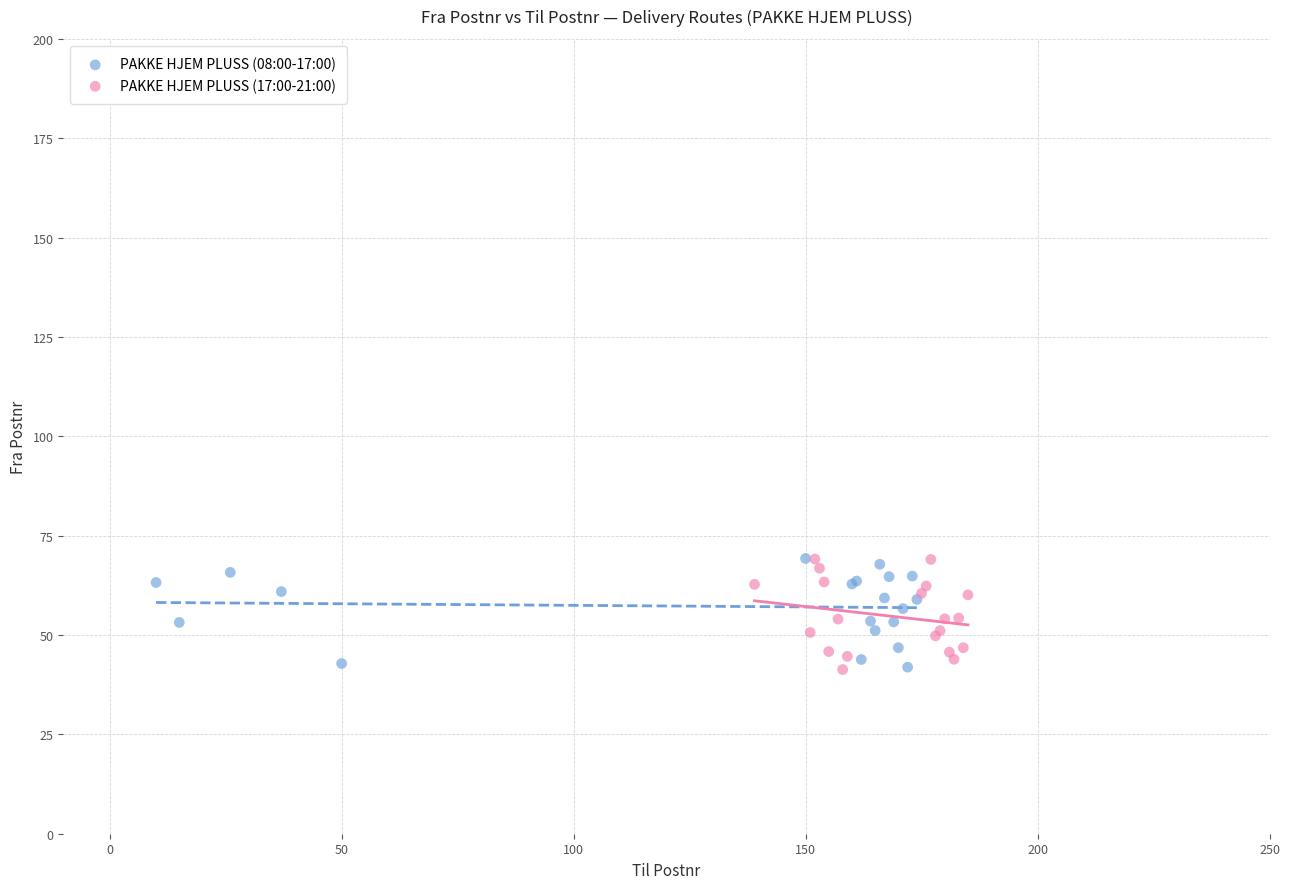

What are all the series names shown in the legend?

PAKKE HJEM PLUSS (08:00-17:00), PAKKE HJEM PLUSS (17:00-21:00)